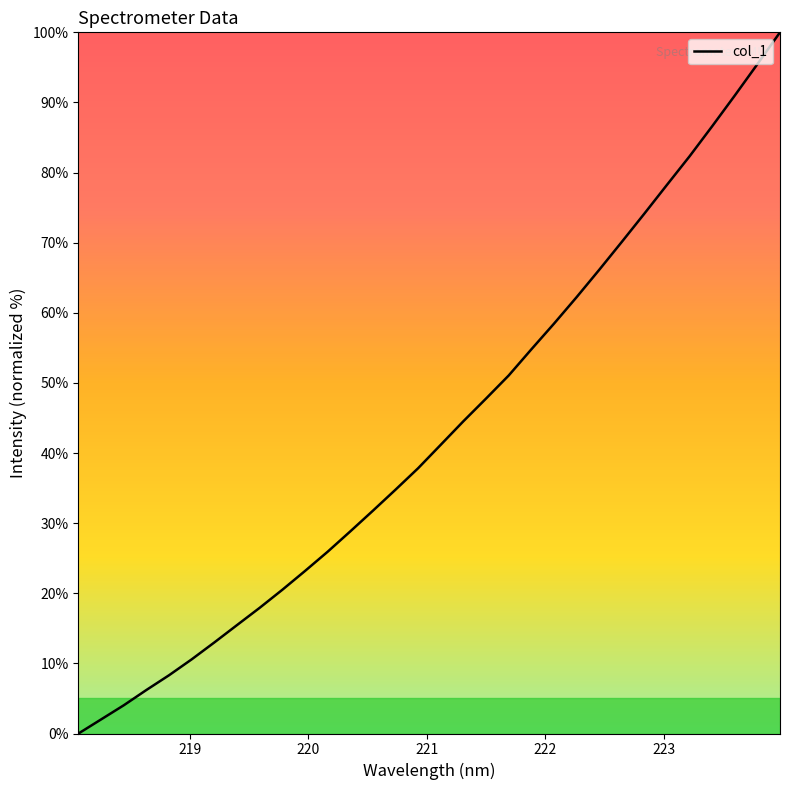

What is the greatest value displayed?

100.0